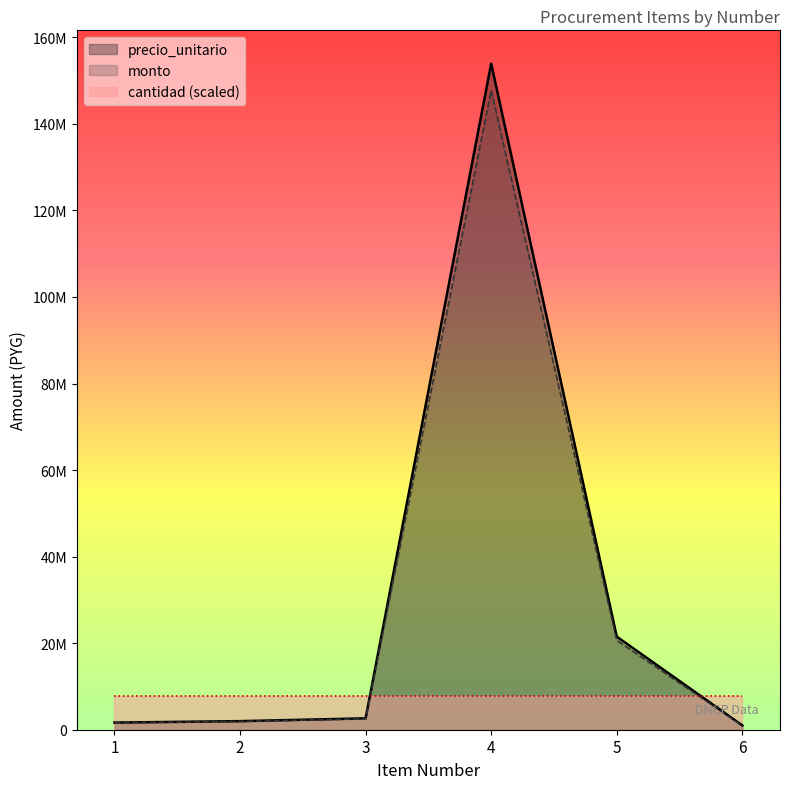

What is the average value of the precio_unitario series?

30449228.2